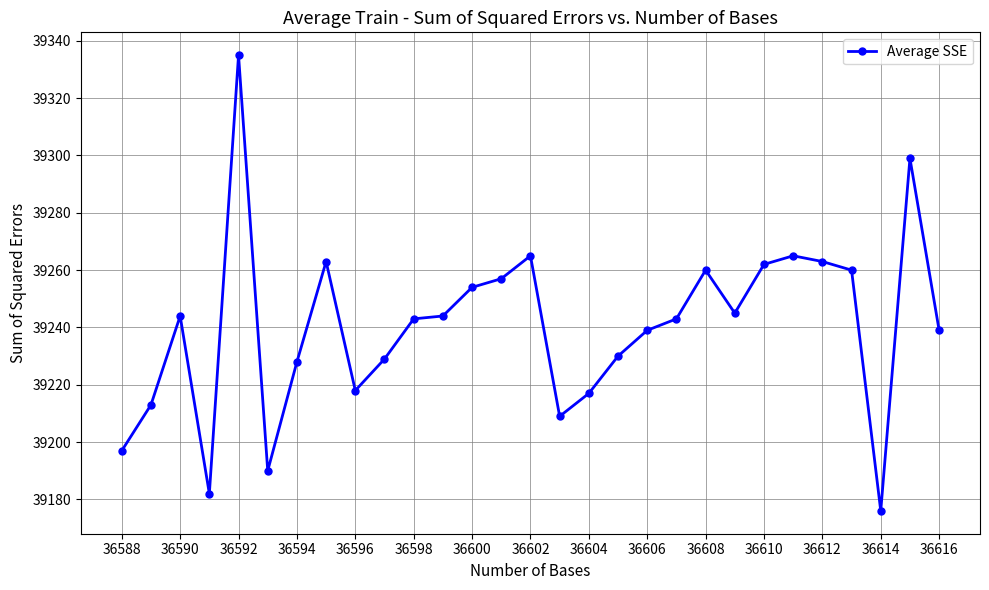

True or false: there are more than 2 points higher than both neighbors.

True